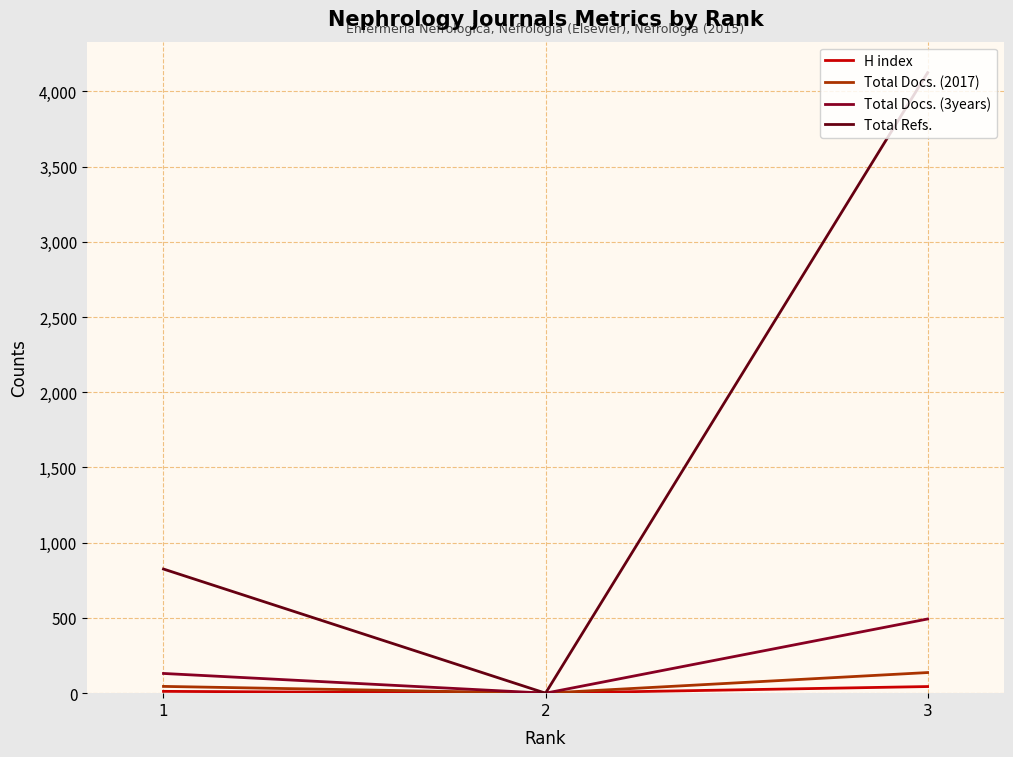

Reading left to right, transcribe all the data shown in this chart.

H index: 1=12	2=0	3=44
Total Docs. (2017): 1=45	2=0	3=137
Total Docs. (3years): 1=131	2=0	3=493
Total Refs.: 1=825	2=0	3=4124